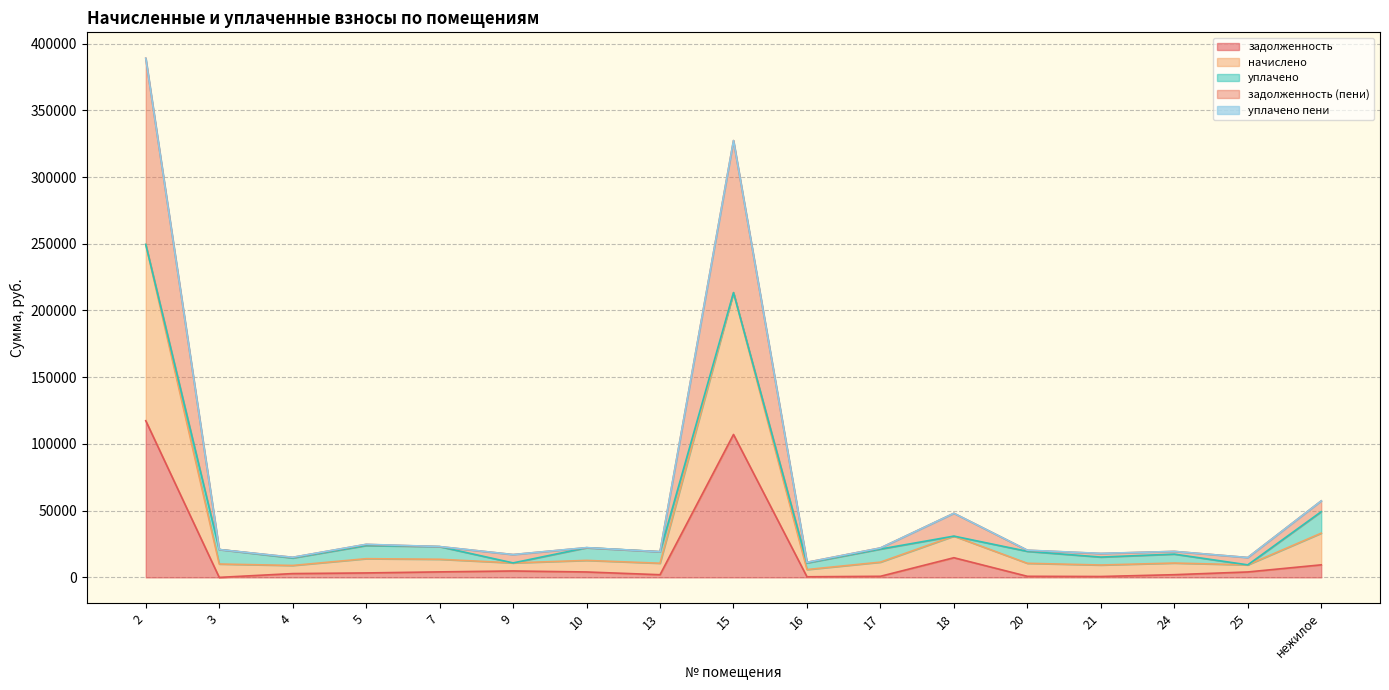

What is the label of the 15th point from the right?

4